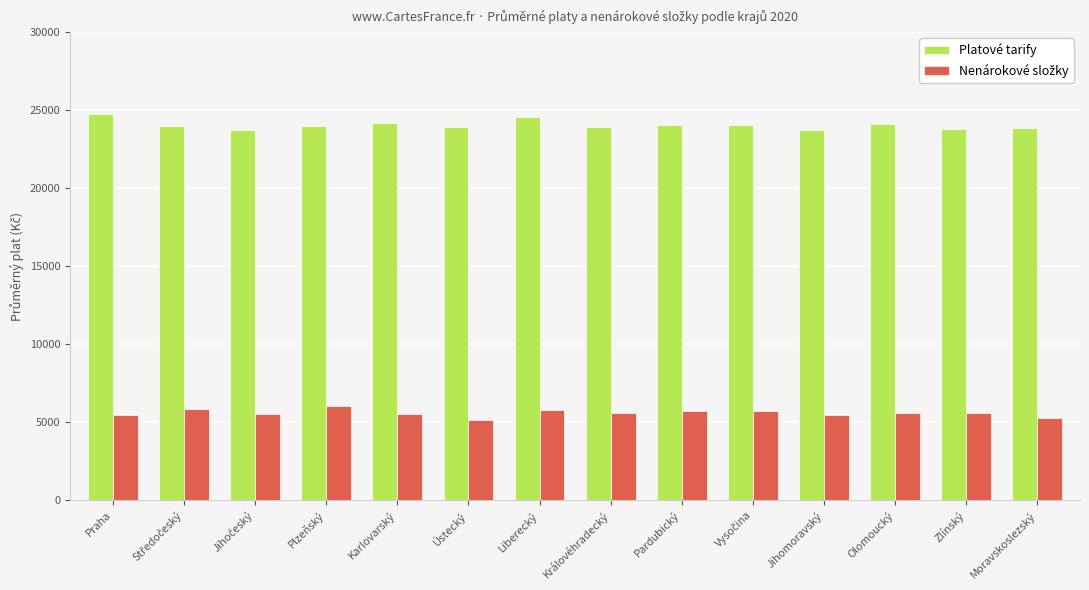

Which series has the largest total across all categories?

Platové tarify